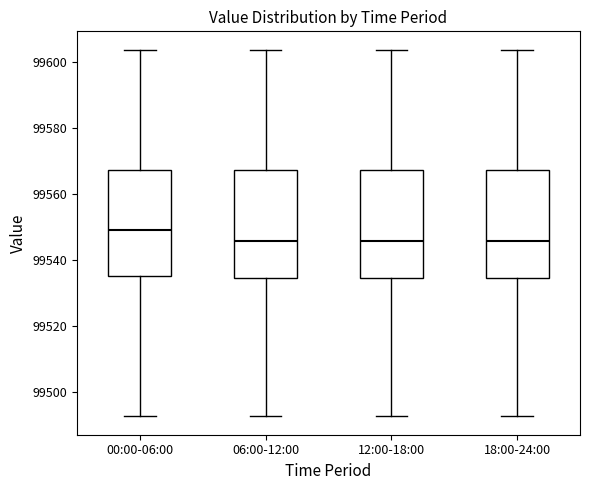

Where is the lower edge of the box for 00:00-06:00 on the y-axis? The values are not printed on the chart, so give them approximately, as read against the axis.

99536